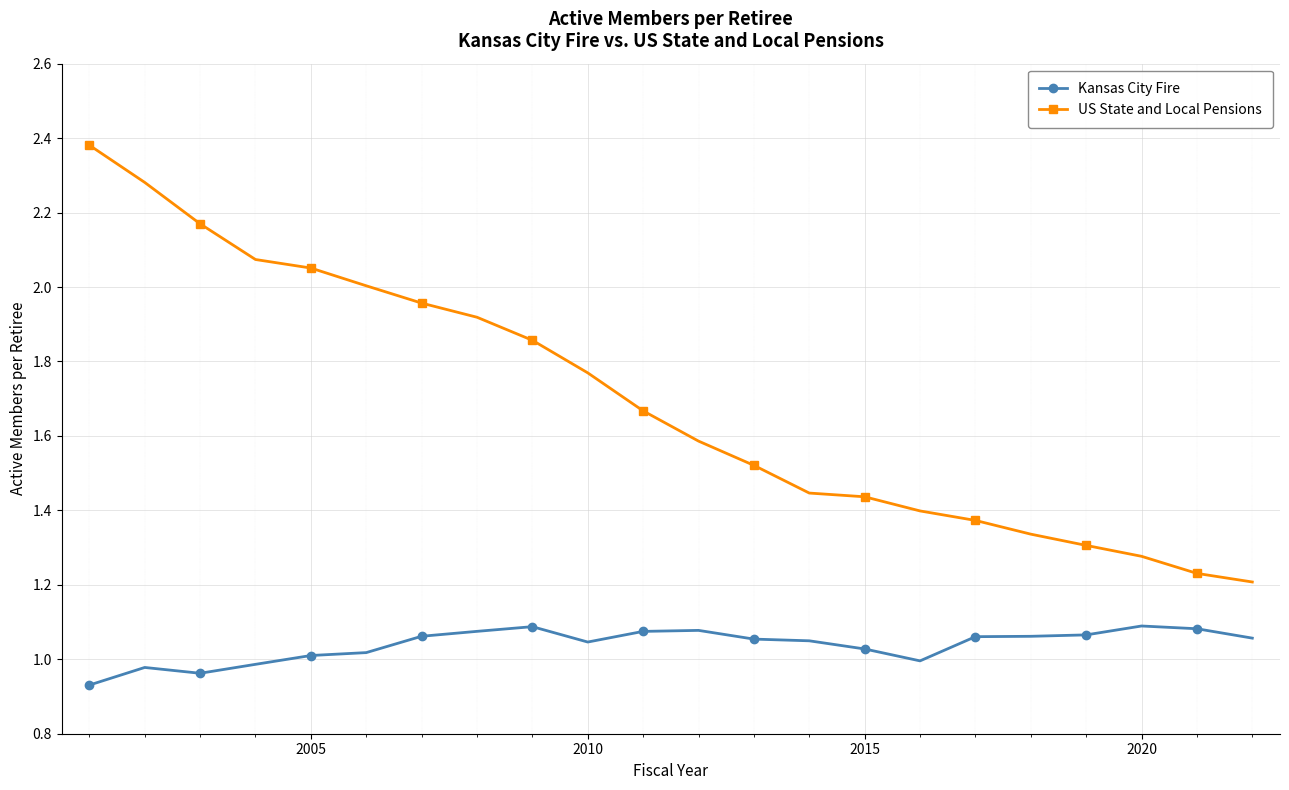

Which series has the largest total across all categories?

US State and Local Pensions